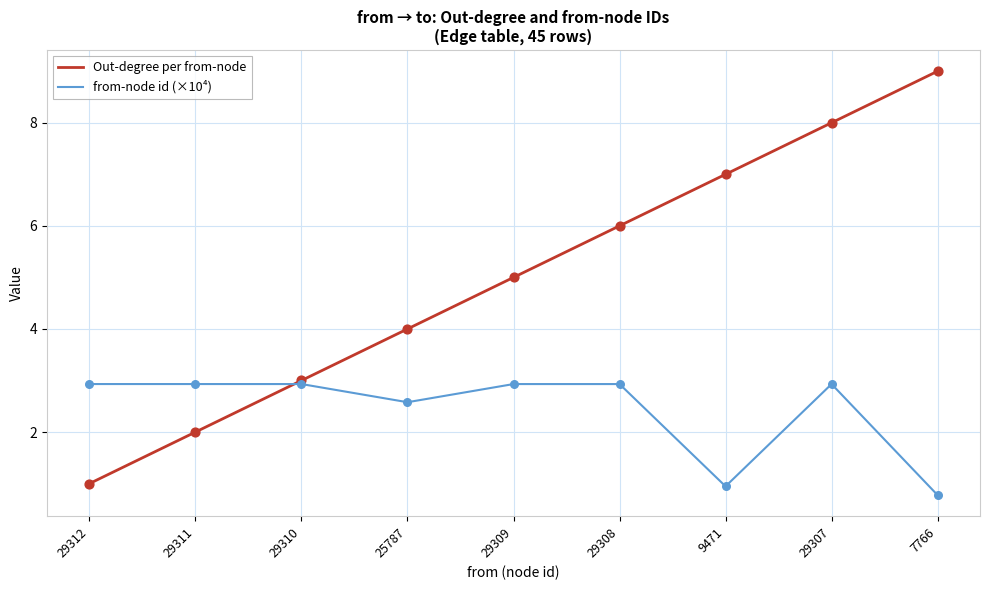

Which series has the largest total across all categories?

Out-degree per from-node